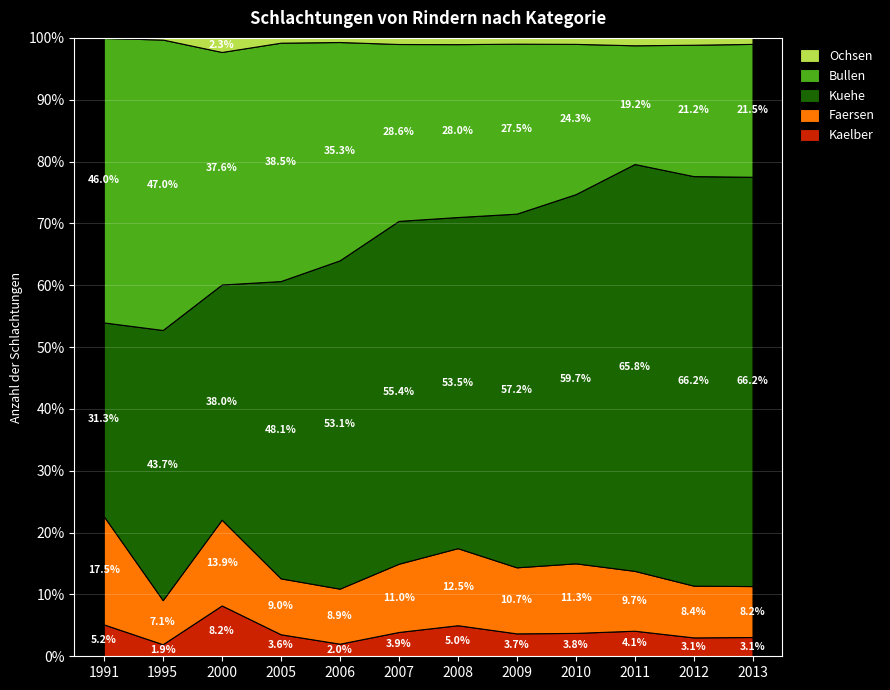

The value of Kaelber at 2010 is 3.8. True or false?

True